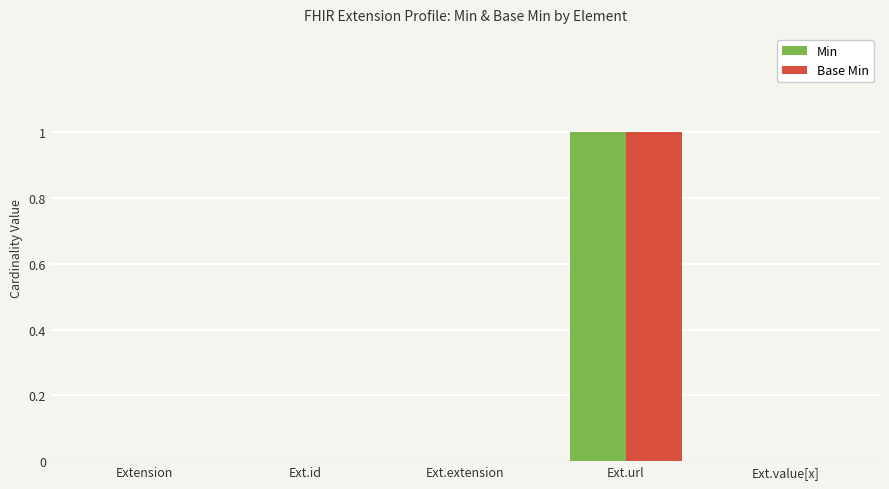

Is the value of Base Min at Ext.url greater than the value of Min at Extension?

Yes